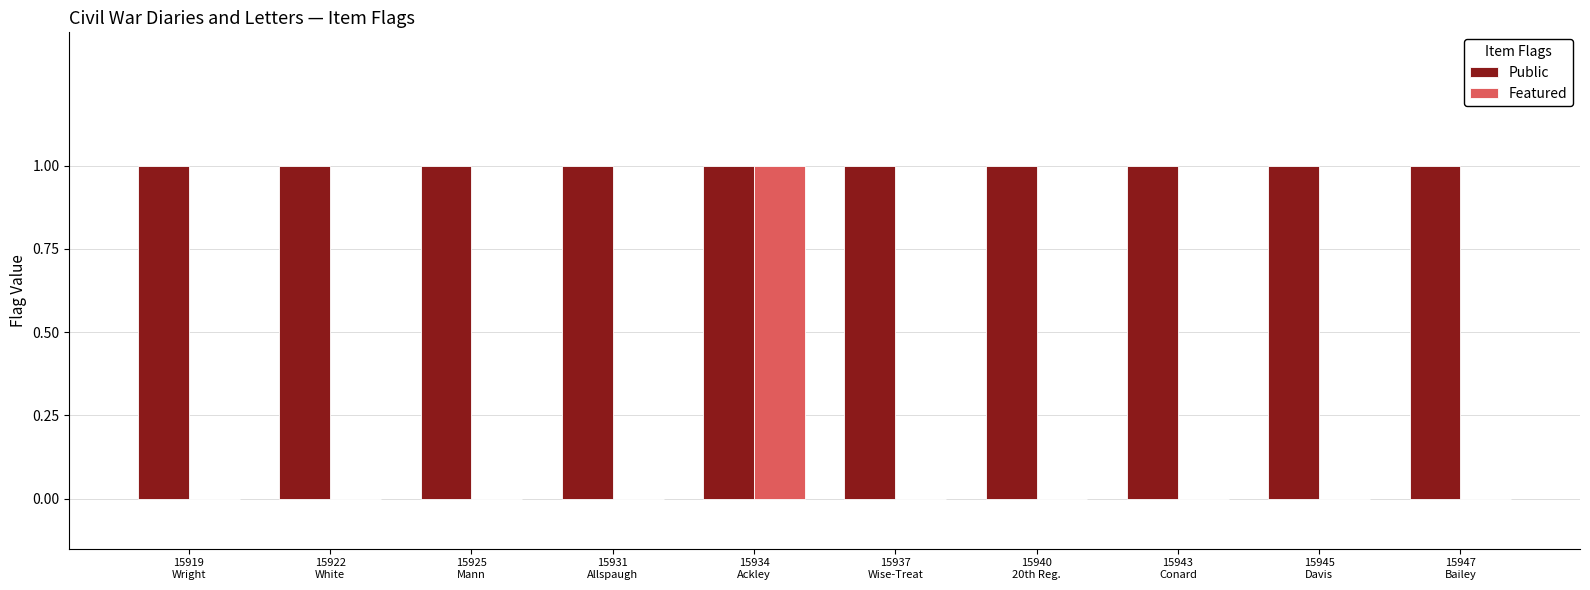

Which series has the largest total across all categories?

Public